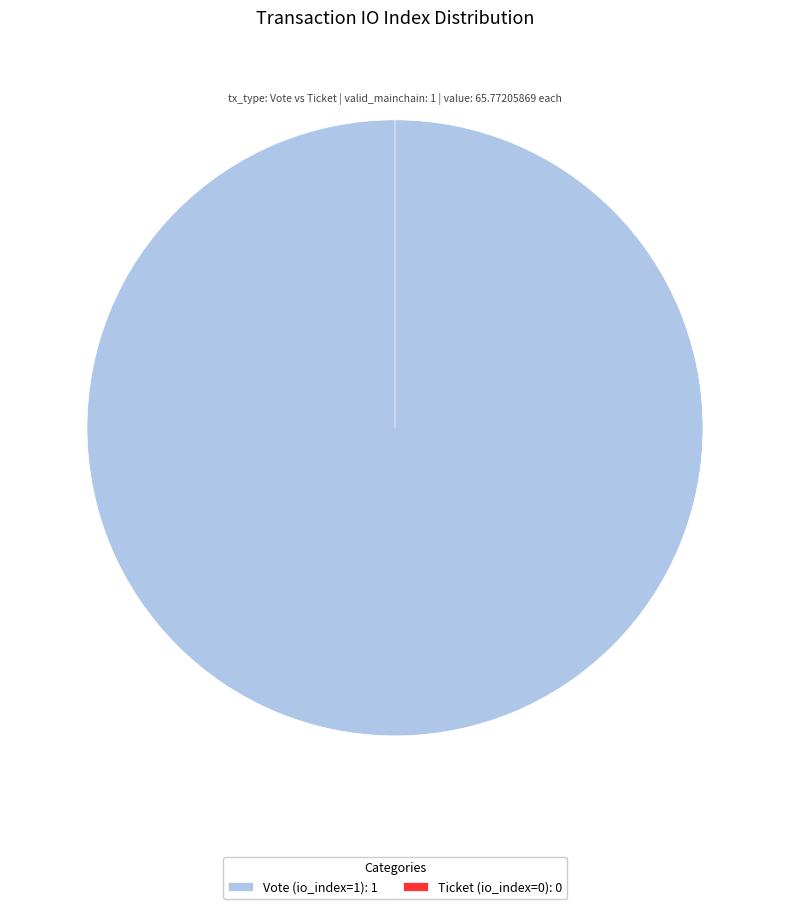

How many slices are in this pie chart?

2